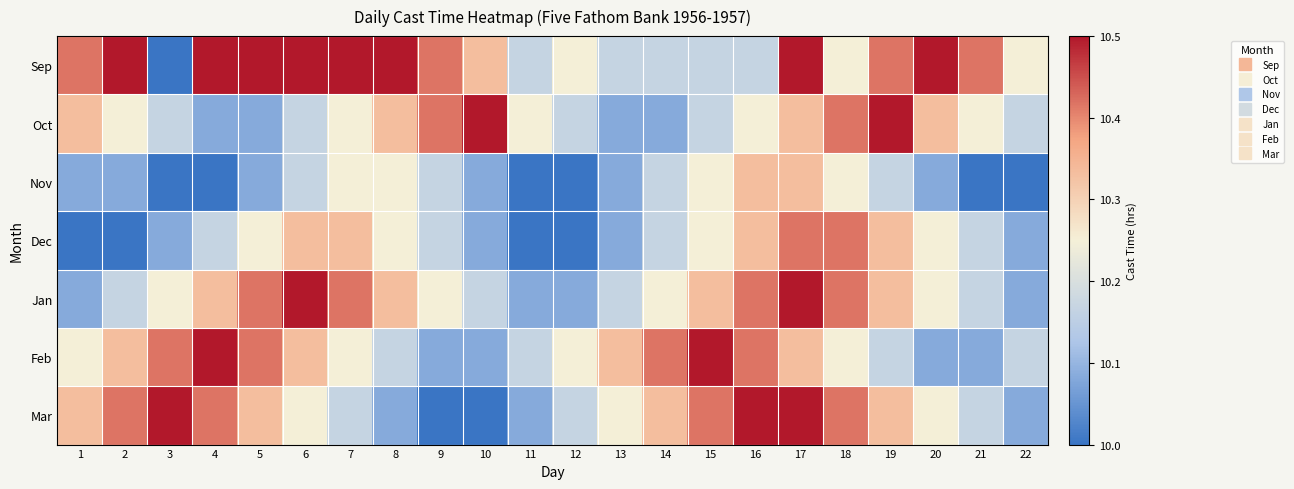

At 10, list the series in order from largest to smallest.

Oct, Sep, Jan, Nov, Dec, Feb, Mar